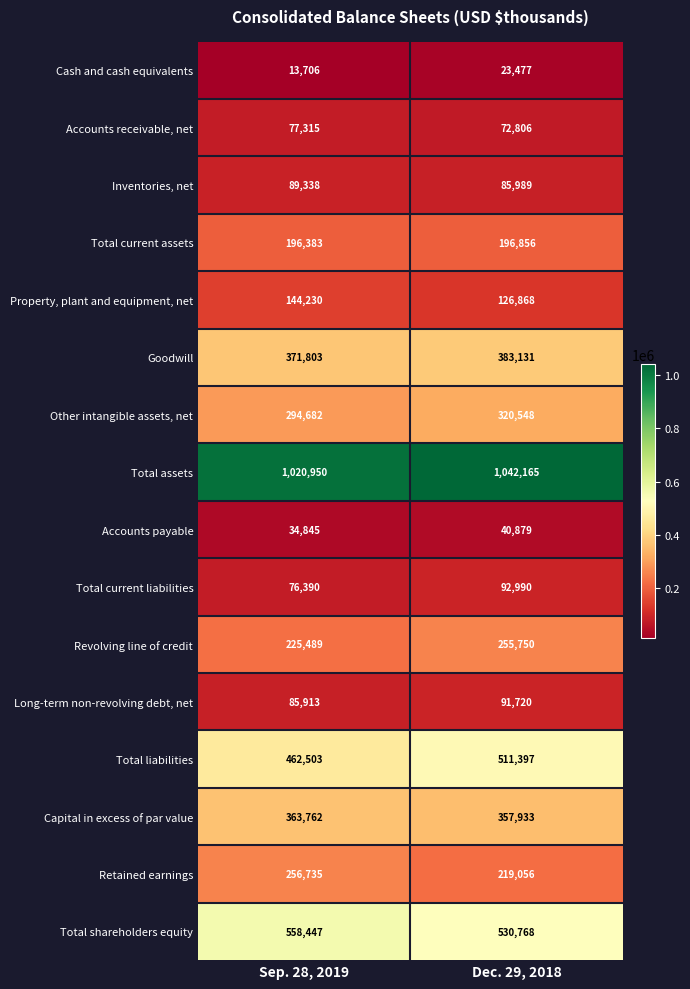

Which category has the highest value across all series?

Dec. 29, 2018